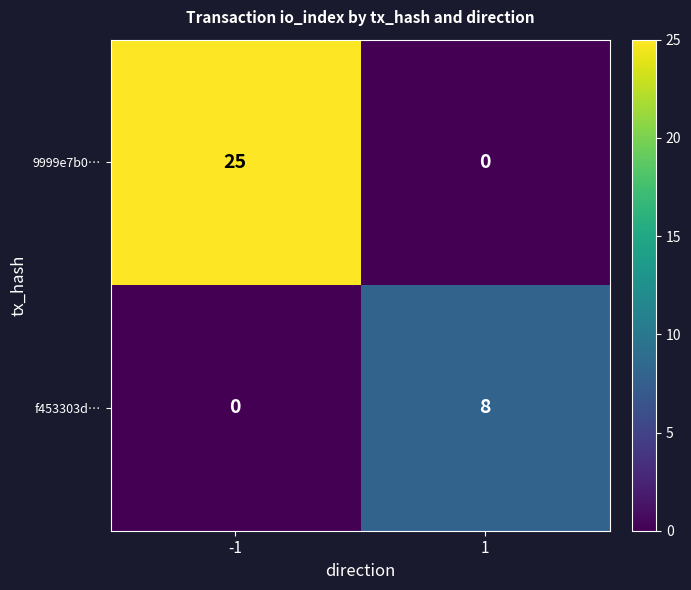

Which series has the largest total across all categories?

9999e7b0…